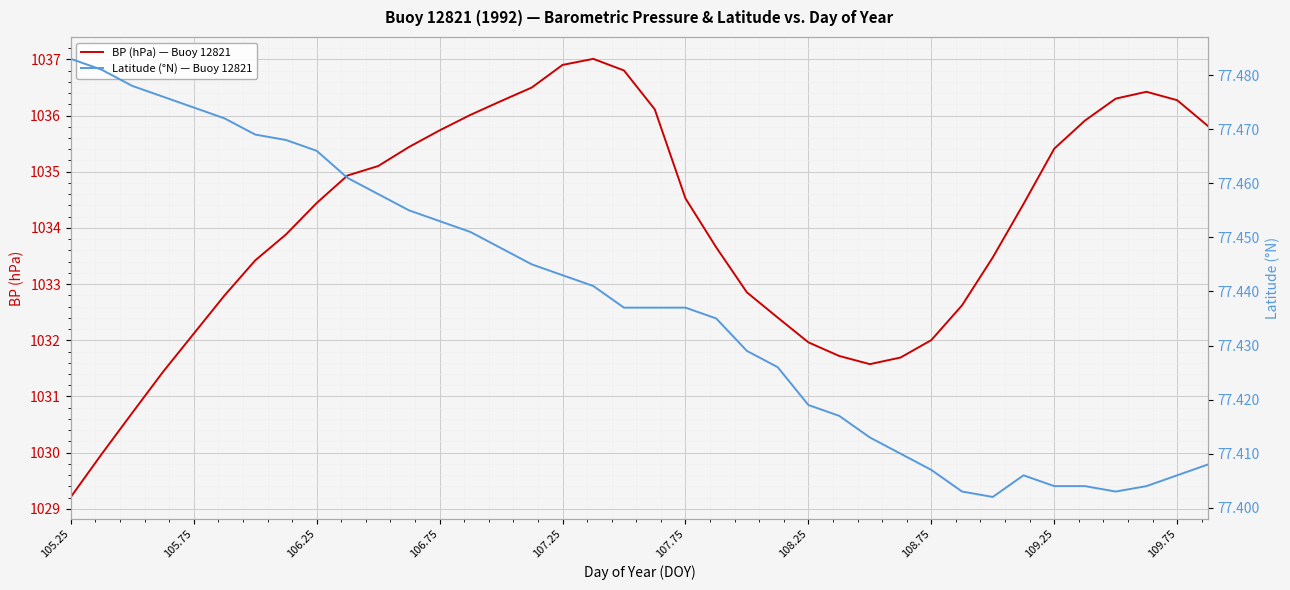

At which label does BP (hPa) — Buoy 12821 first exceed 1034?

106.25